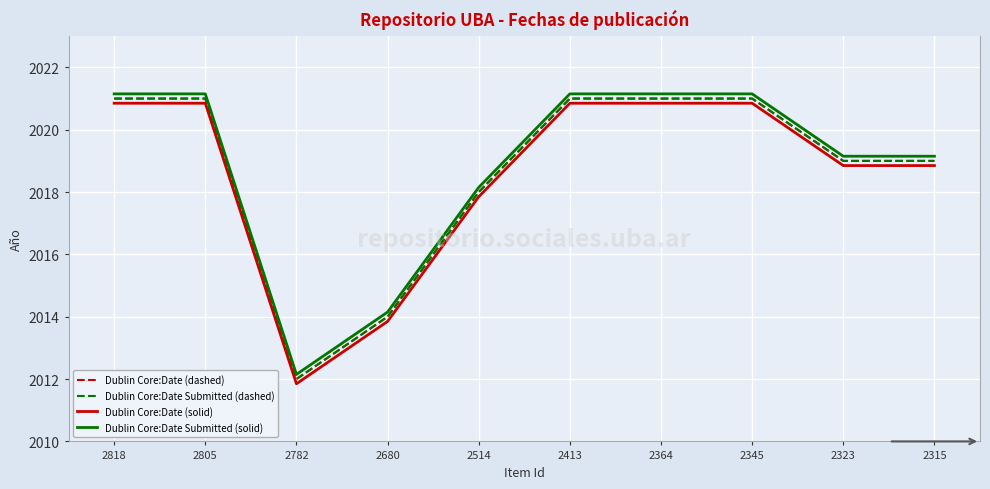

Is this an area chart (filled region under the line)?

No